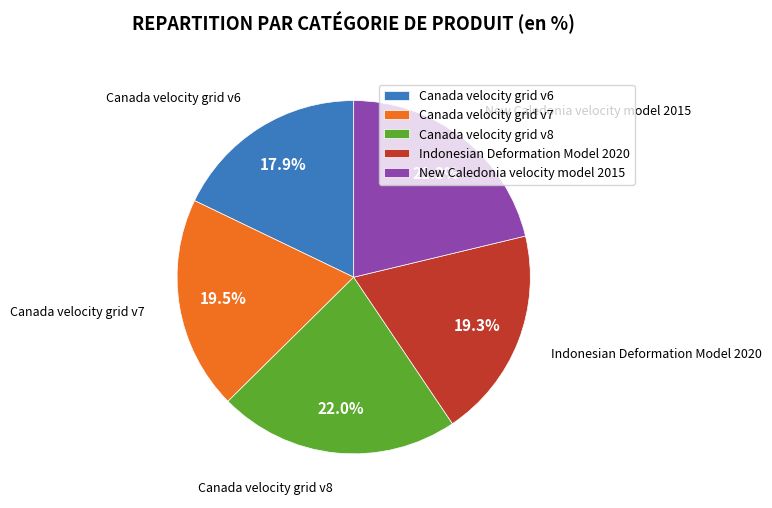

Which category has the biggest portion of the pie?

Canada velocity grid v8